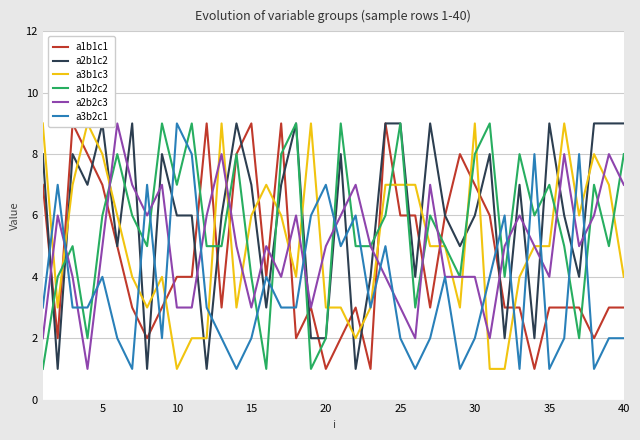

Which series ends up on top after the final intersection of a3b2c1 and a1b2c2?

a1b2c2